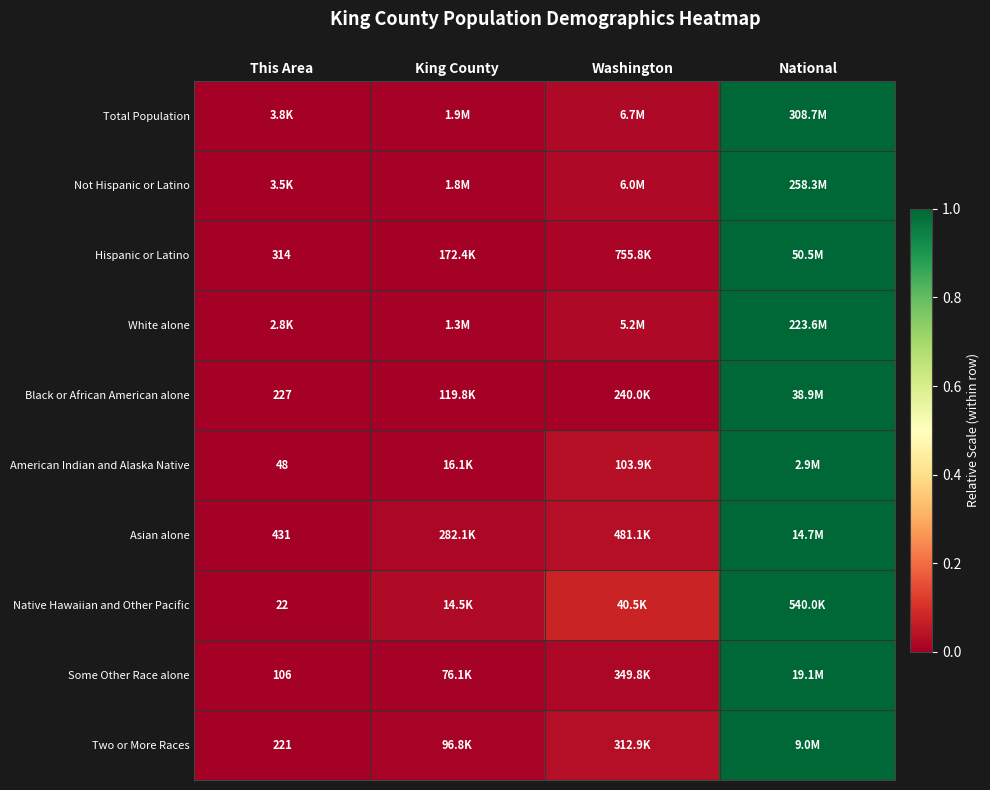

Which category has the highest value in the White alone series?

National